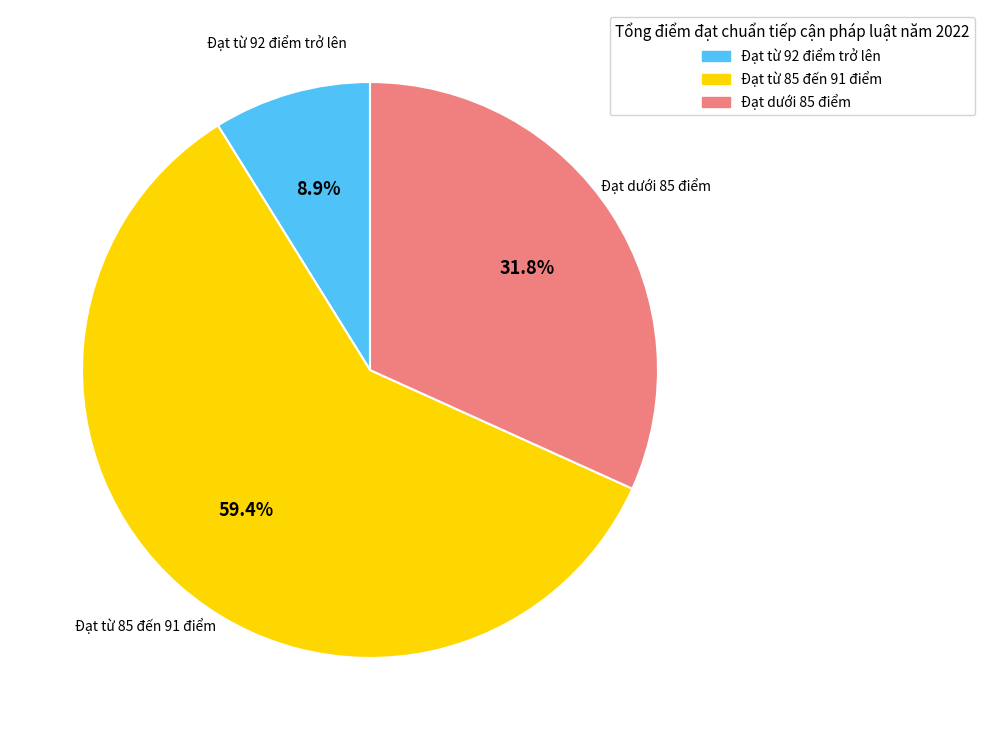

How many slices are in this pie chart?

3